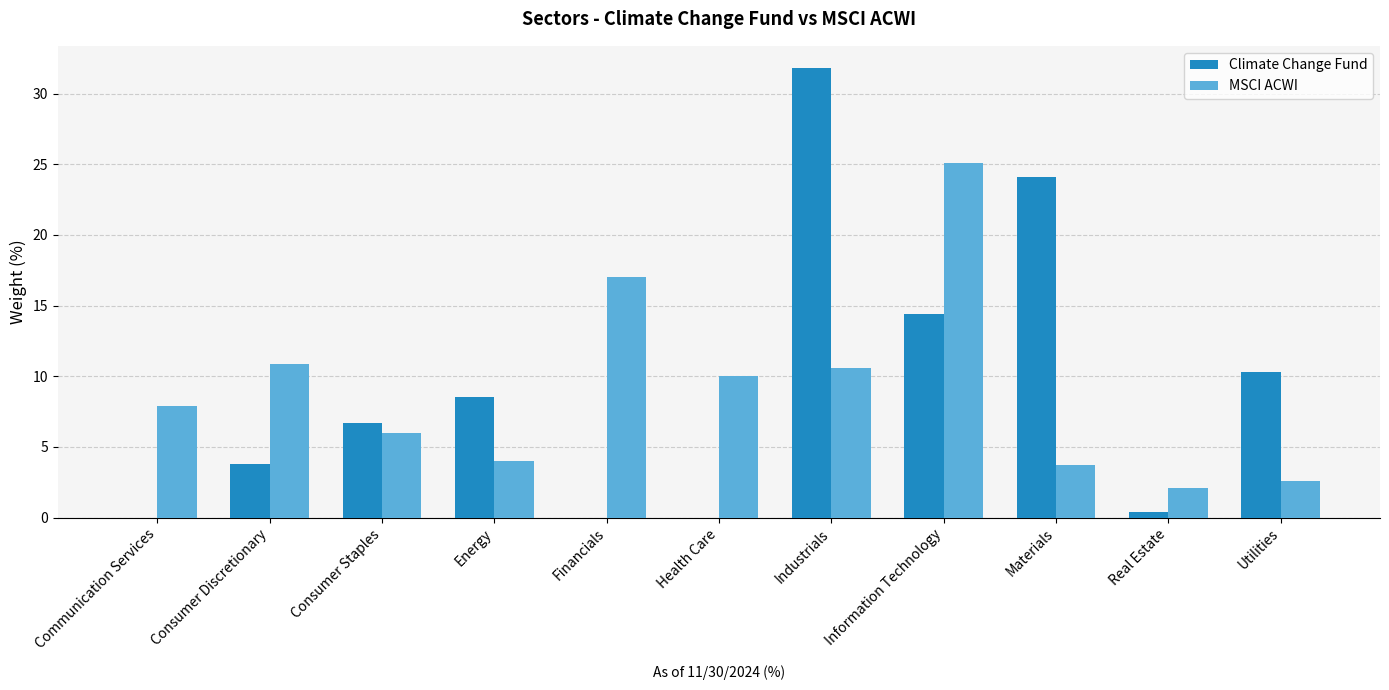

What is the maximum value for Climate Change Fund?

31.8